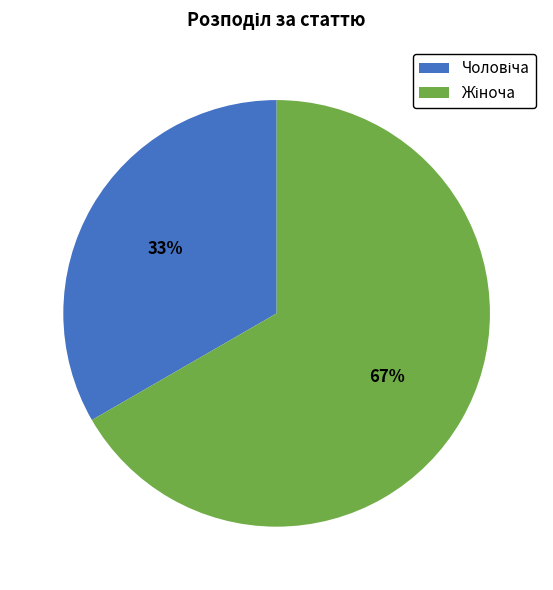

To the nearest percent, what is the average slice percentage?

50%